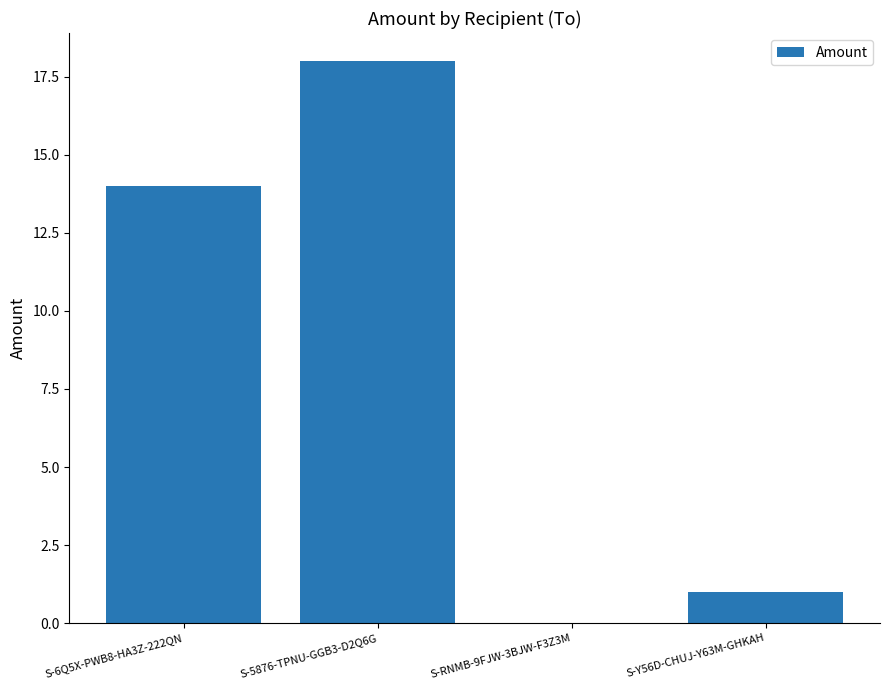

What is the sum of the values at S-Y56D-CHUJ-Y63M-GHKAH and S-6Q5X-PWB8-HA3Z-222QN?

15.0